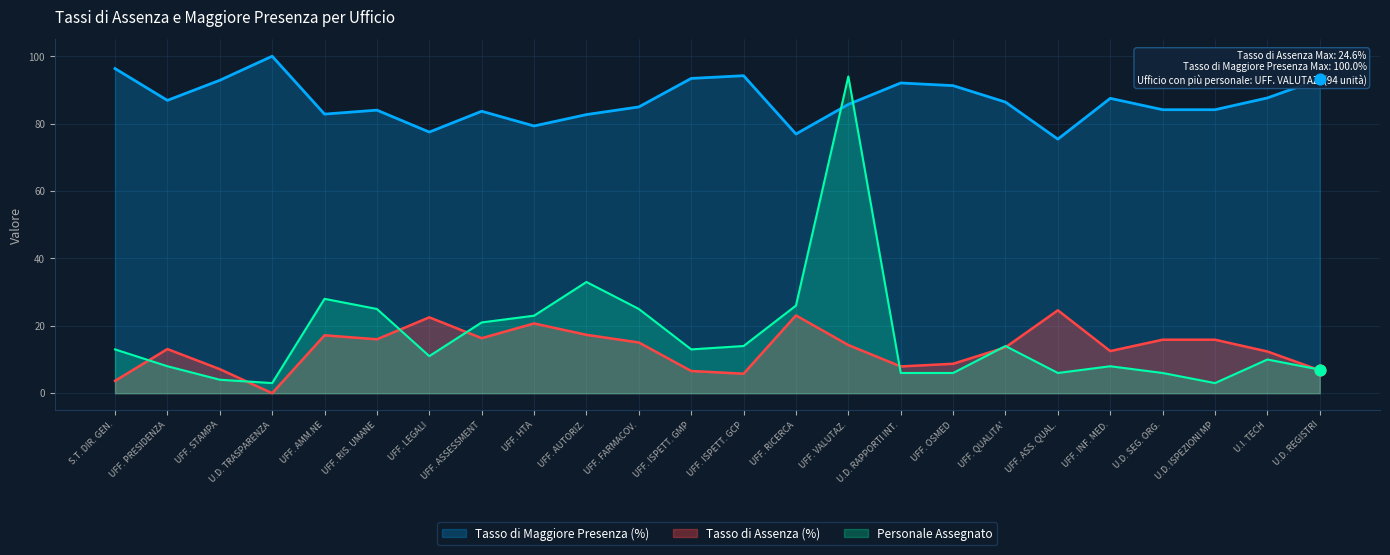

What is the total value across all series at U.D. ISPEZIONI MP?

103.0